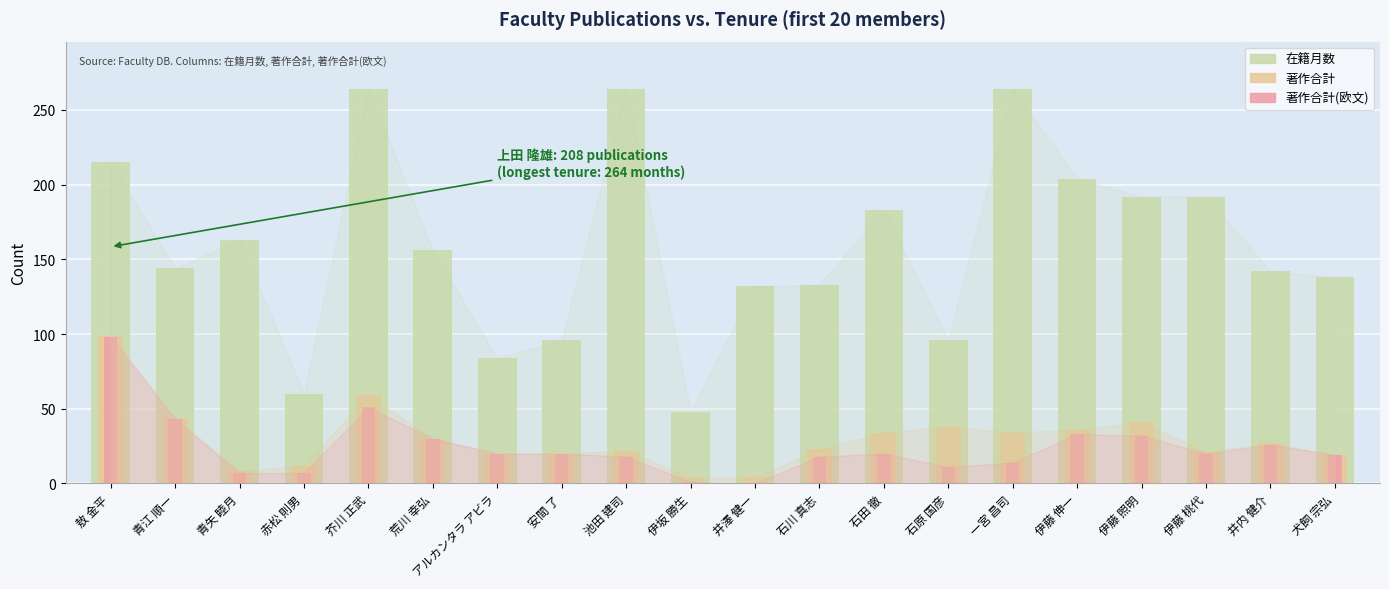

Which series changed the most between 伊坂 勝生 and 一宮 昌司?

在籍月数